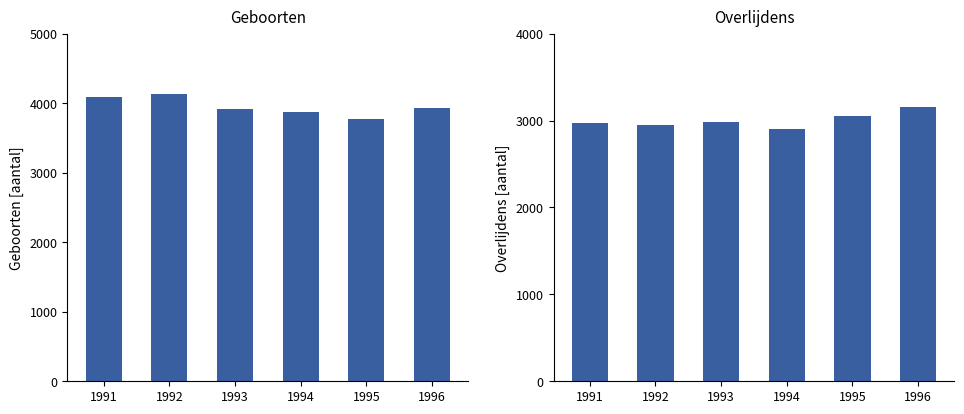

How many categories are shown in the chart?

6